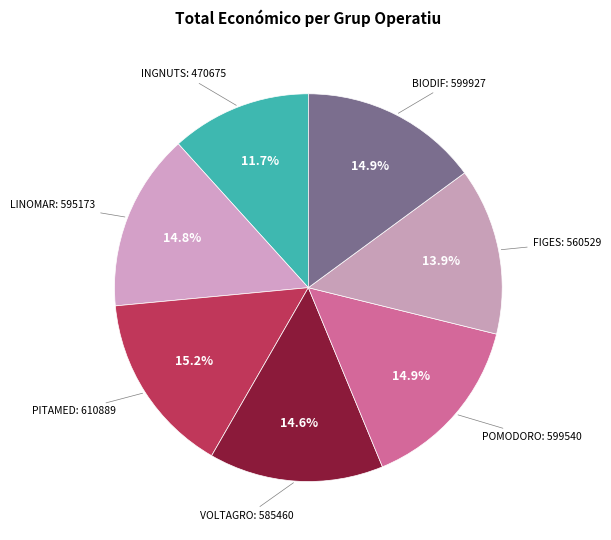

Which category has the biggest portion of the pie?

PITAMED: 610889